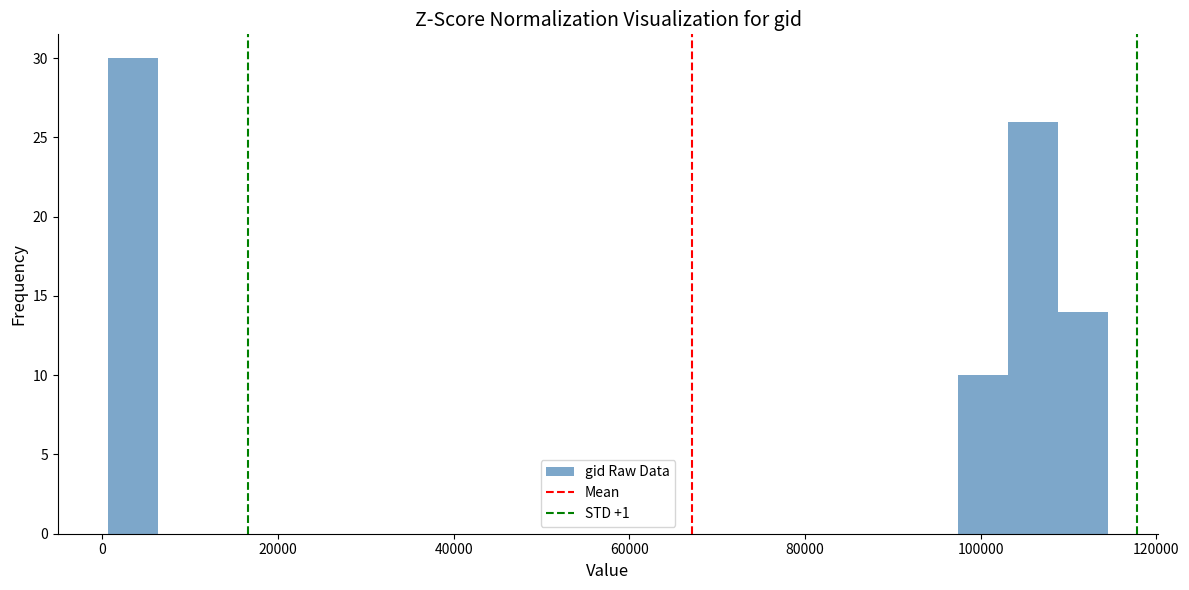

Read against the x-axis, roughly where is the centre of the tallest bar?

4000